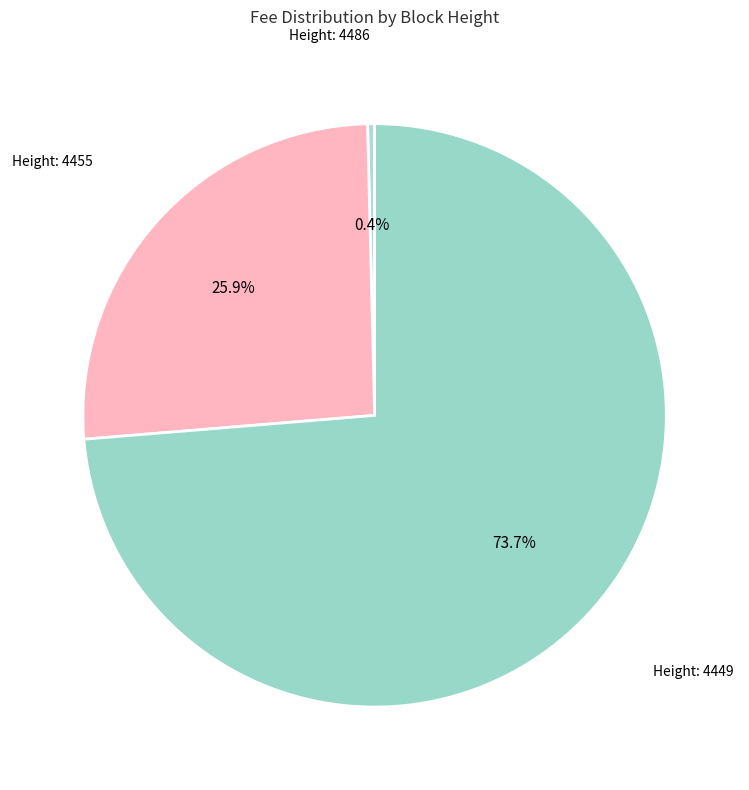

How many slices are in this pie chart?

3